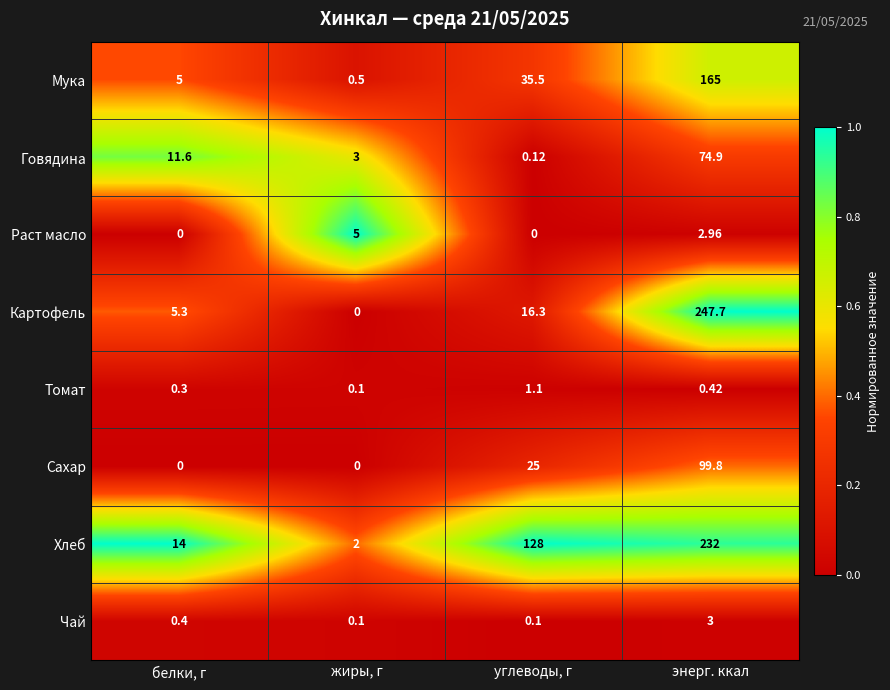

Rank the series at углеводы, г from lowest to highest value.

Раст масло, Чай, Говядина, Томат, Картофель, Сахар, Мука, Хлеб